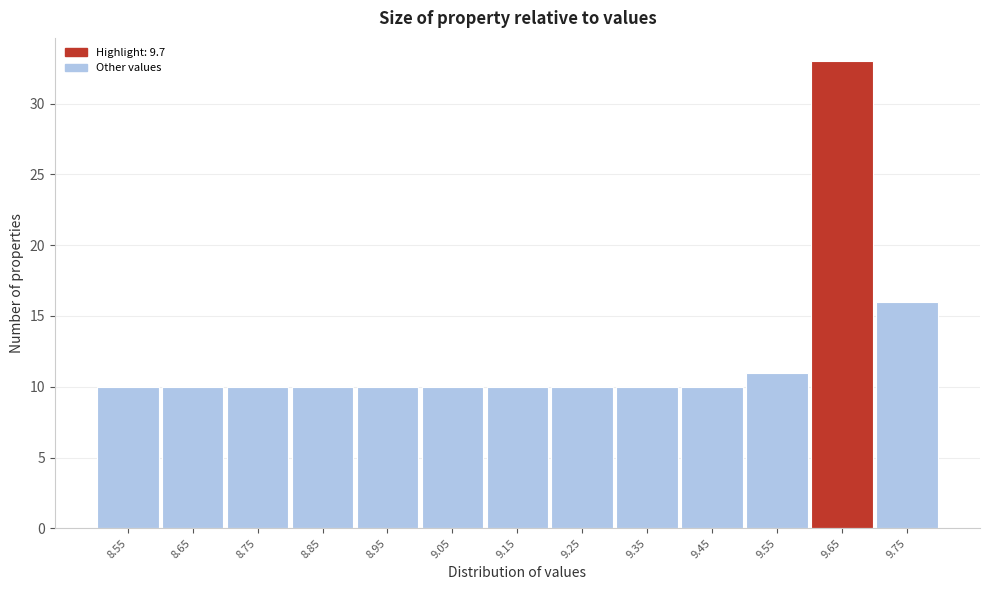

Reading right to left, what are all the values shown in this chart?

9.75=16	9.65=33	9.55=11	9.45=10	9.35=10	9.25=10	9.15=10	9.05=10	8.95=10	8.85=10	8.75=10	8.65=10	8.55=10